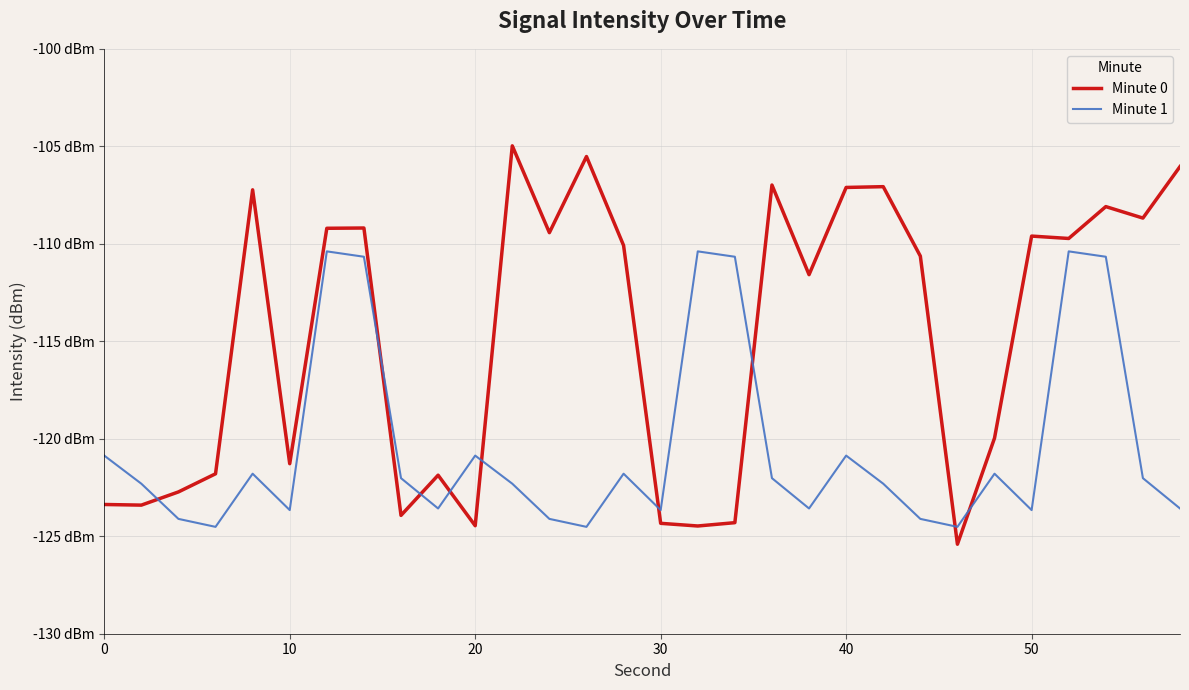

What is the difference between the maximum and minimum values in the Minute 1 series?

14.1